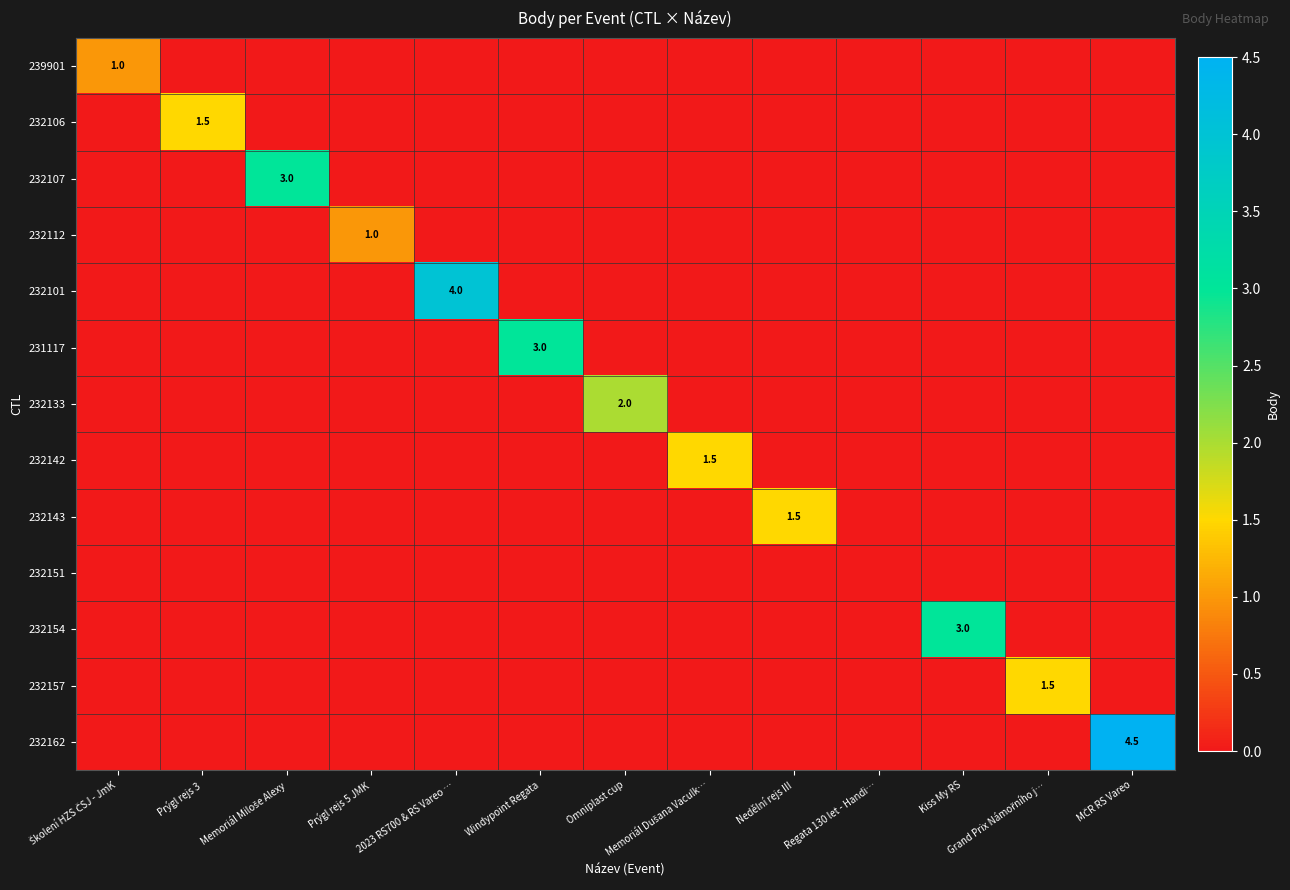

Is the value of 232133 at Grand Prix Námořního j… greater than the value of 232151 at Kiss My RS?

No